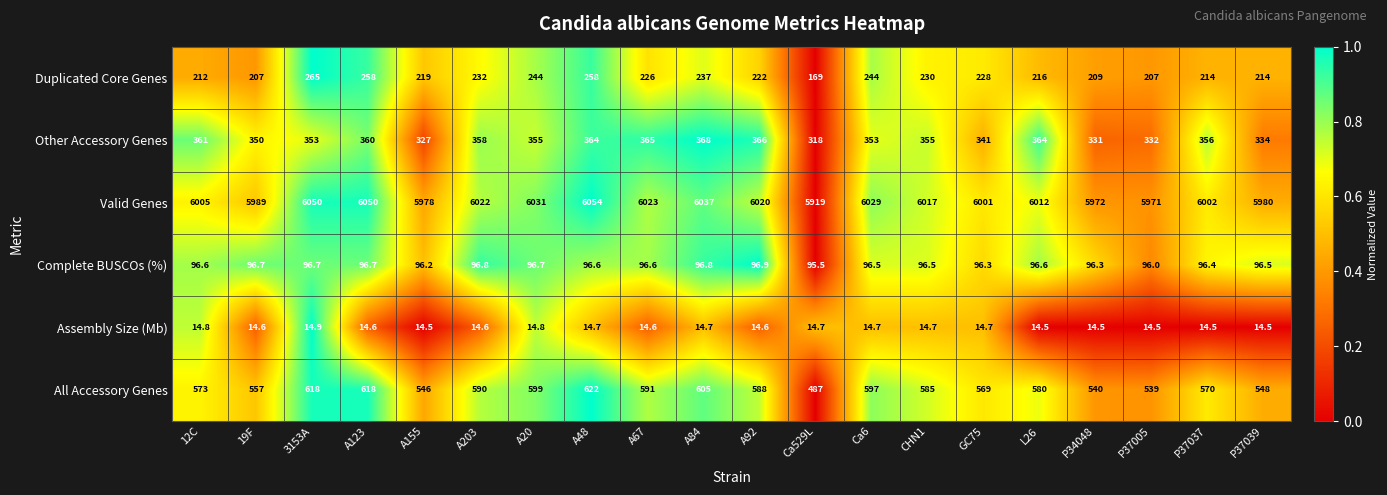

What is the total value across all series at A203?

7313.4